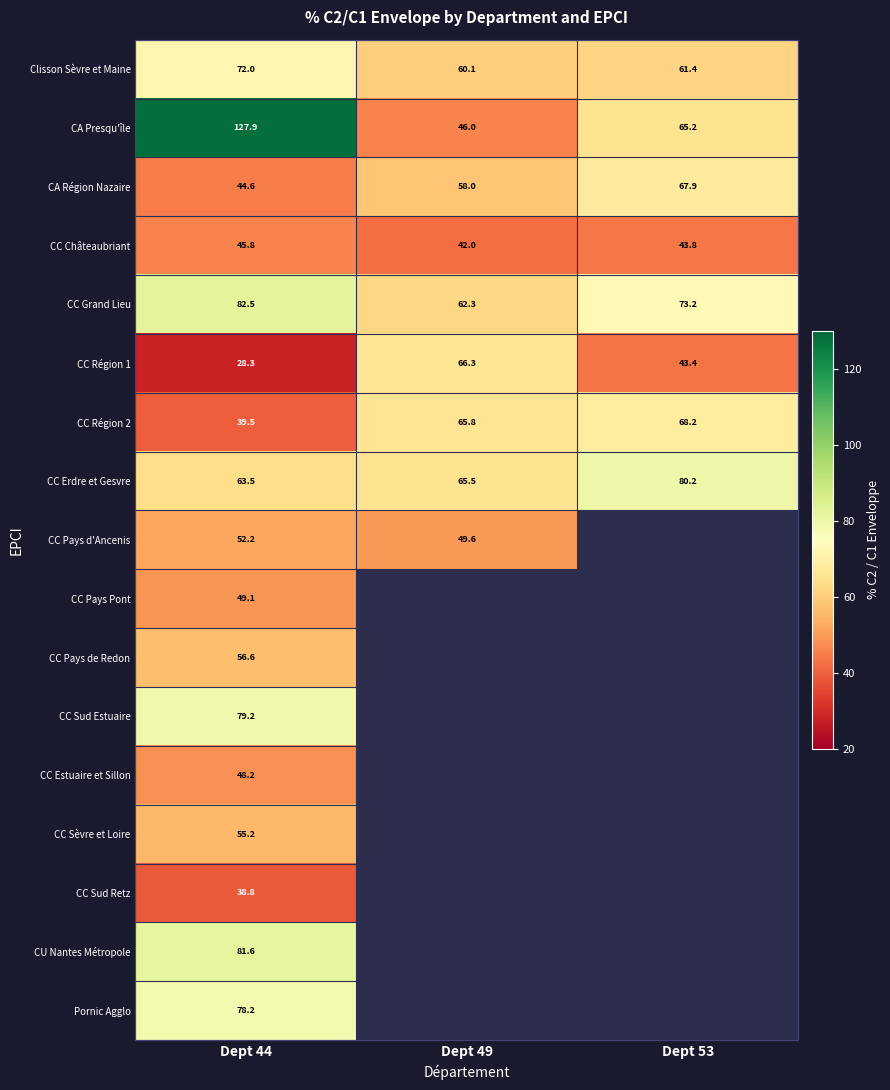

Which has a higher value, Dept 44 or Dept 49?

Dept 44